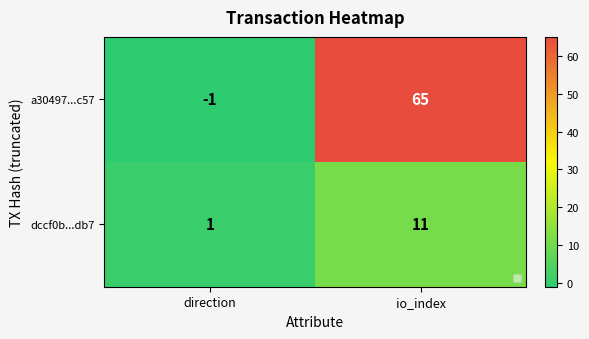

Reading left to right, extract all data points from this chart.

a30497...c57: direction=-1	io_index=65
dccf0b...db7: direction=1	io_index=11